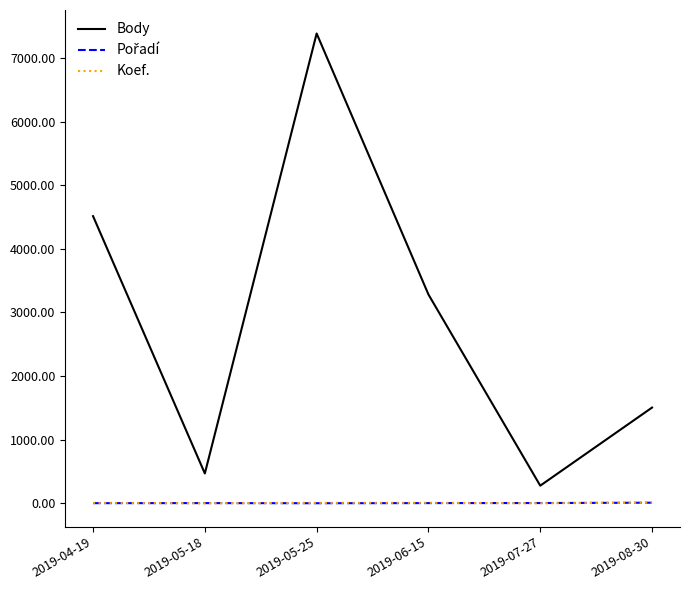

At which label does Body reach its peak?

2019-05-25